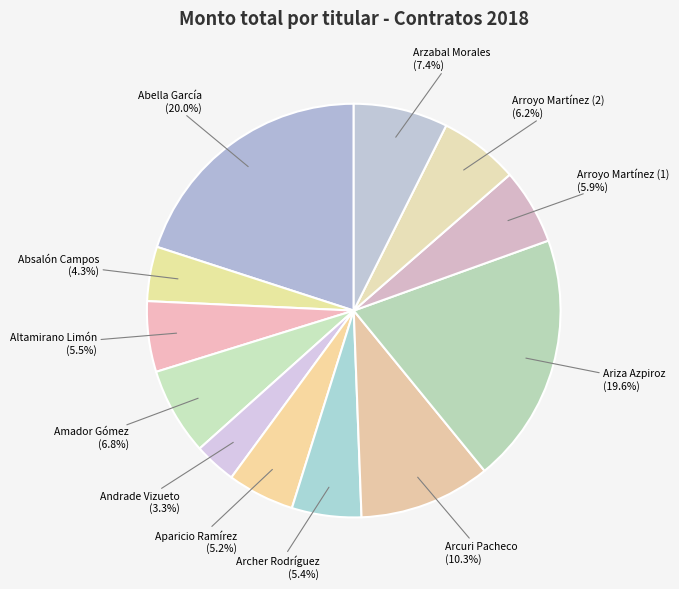

Which category has the smallest portion of the pie?

Andrade Vizueto